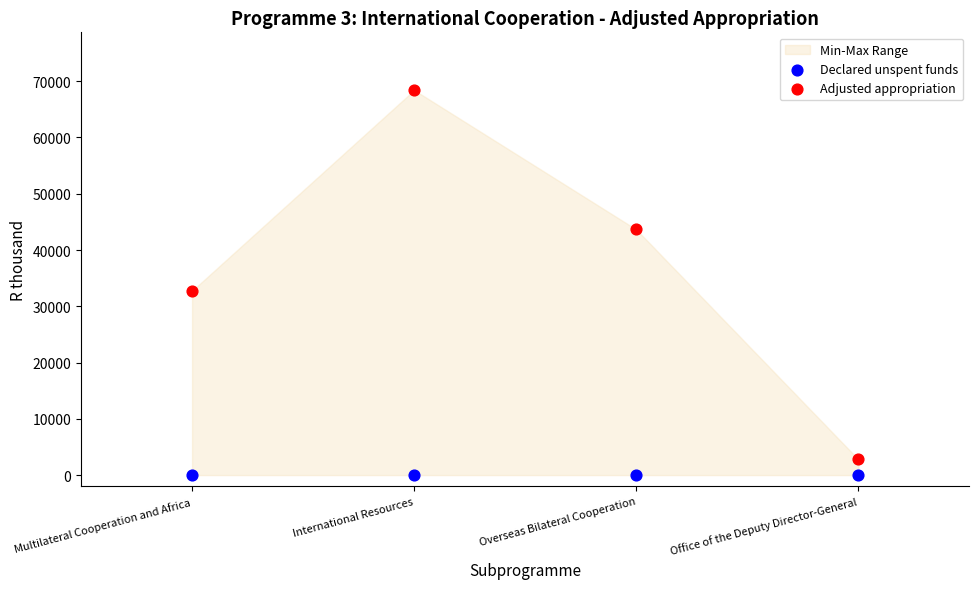

Which series contains the highest Y value?

Adjusted appropriation